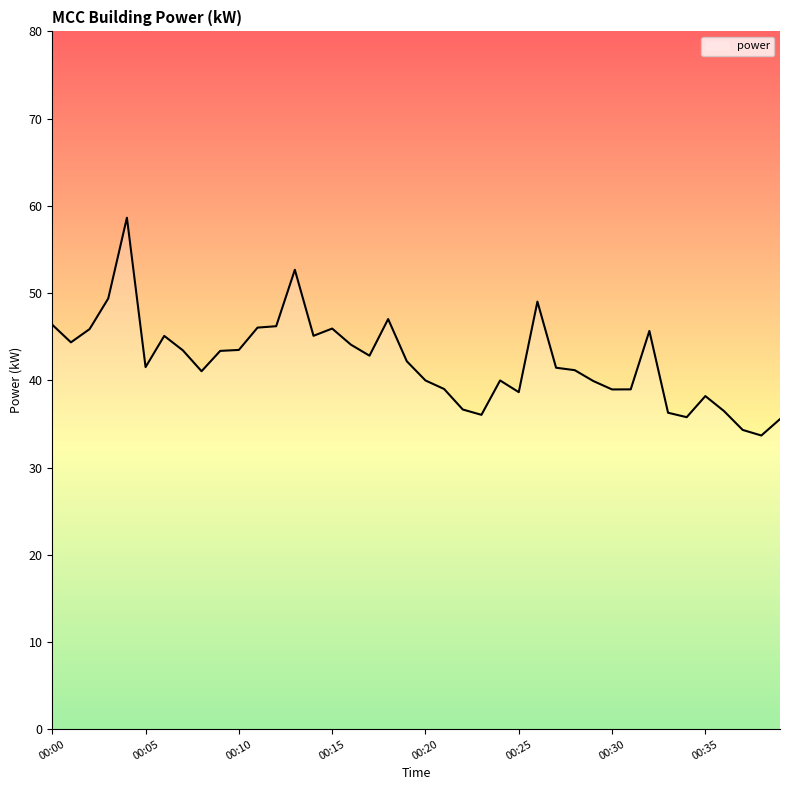

What is the minimum value shown in the chart?

33.7